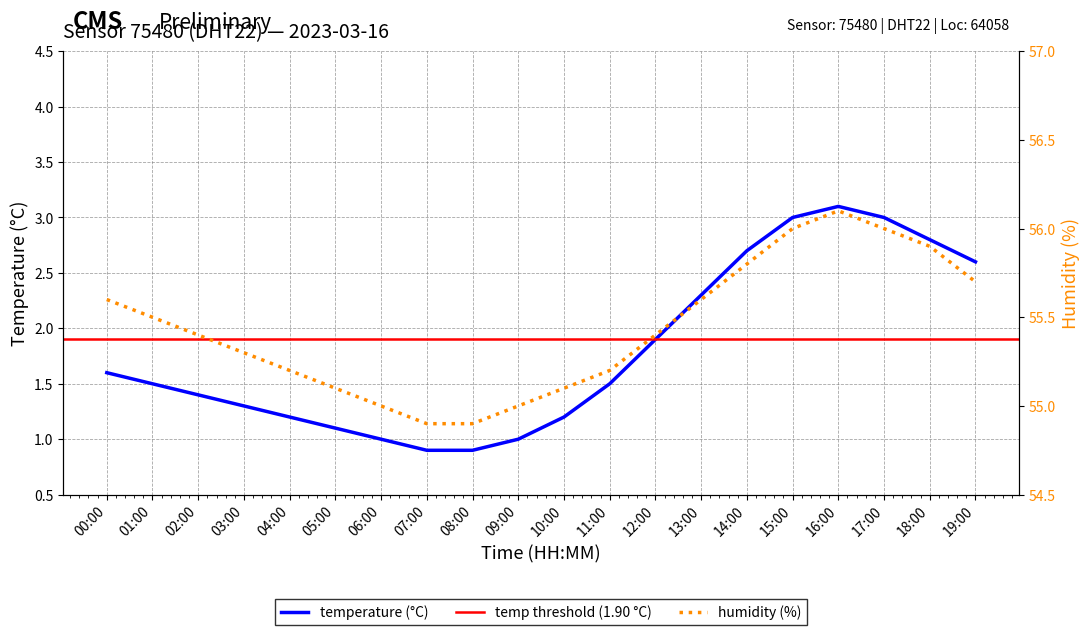

True or false: temperature and humidity cross at least once.

False